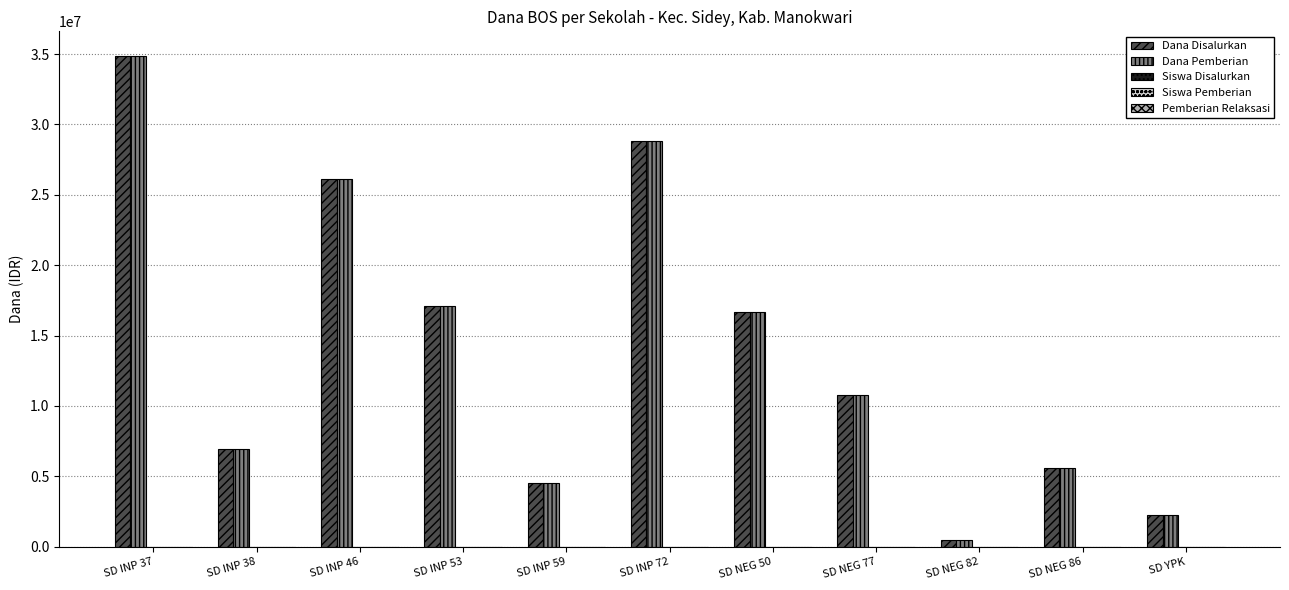

Where is Dana Disalurkan nearest to the value 17662500?

SD INP 53